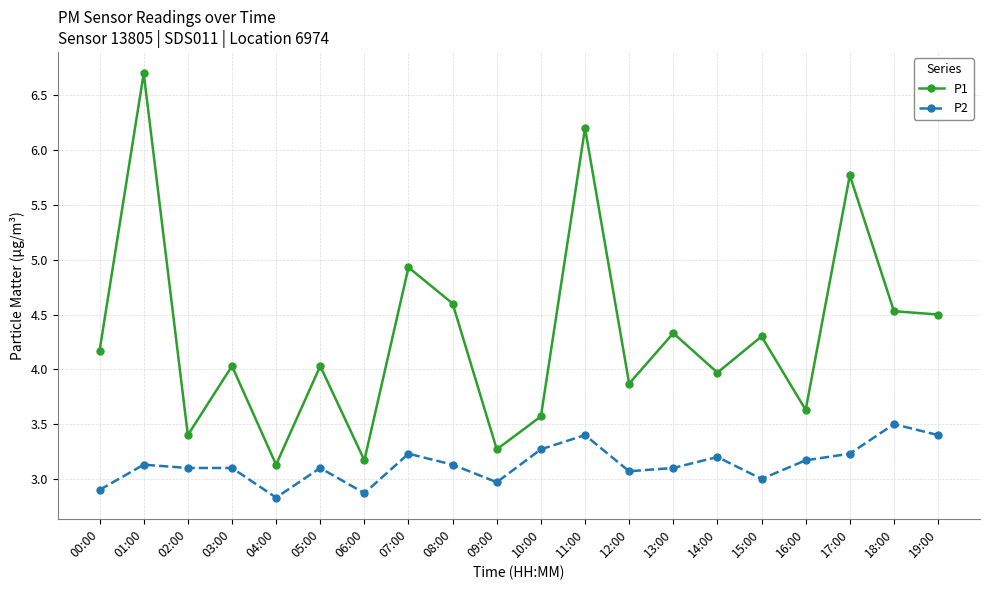

True or false: P1 and P2 cross at least once.

False